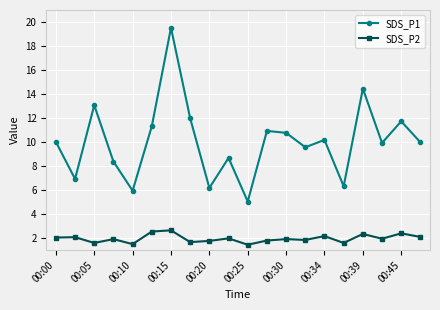

List the series in order of their overall mean, lowest first.

SDS_P2, SDS_P1